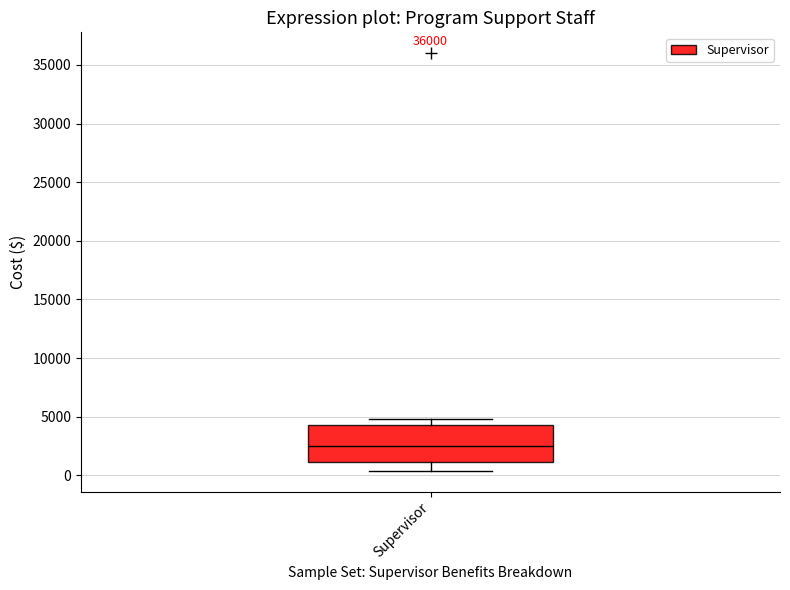

Transcribe this box plot: give where the median line is, the range the box spans, and where the two whiskers end, as read against the y-axis. The values are not printed on the chart, so give them approximately, as read against the axis.

median 2500, box 1000 to 4500, whiskers 500 to 5000